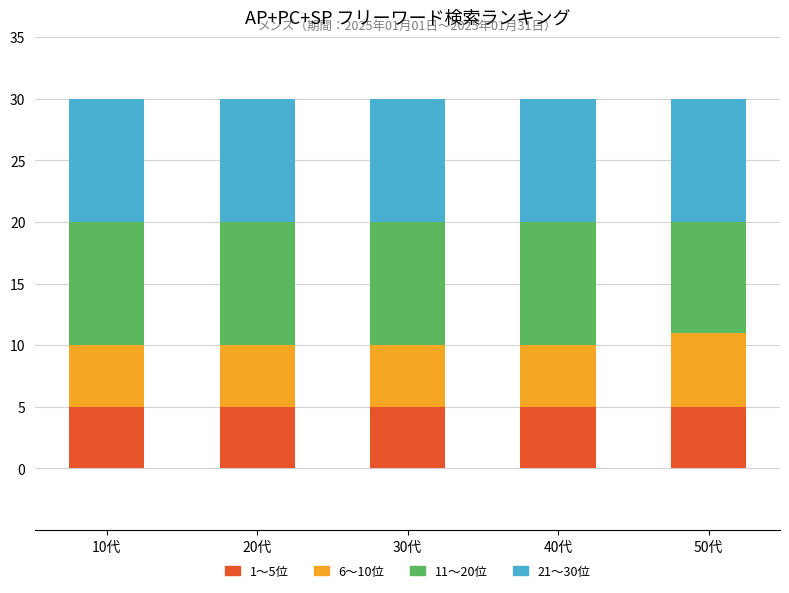

What are all the series names shown in the legend?

1〜5位, 6〜10位, 11〜20位, 21〜30位